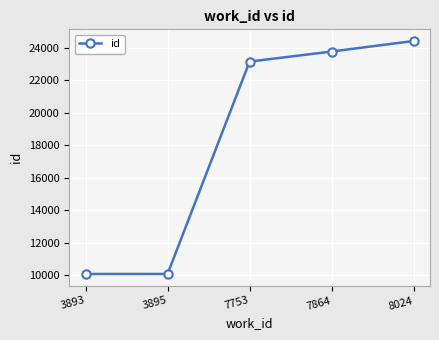

The value at 7864 is 33347. True or false?

False